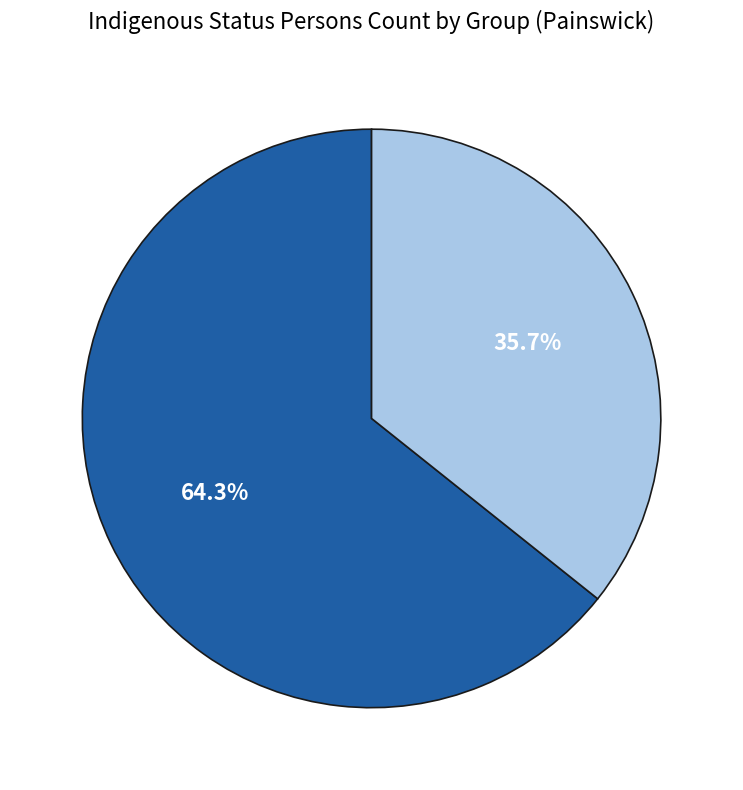

Is there a majority slice in this chart?

Yes